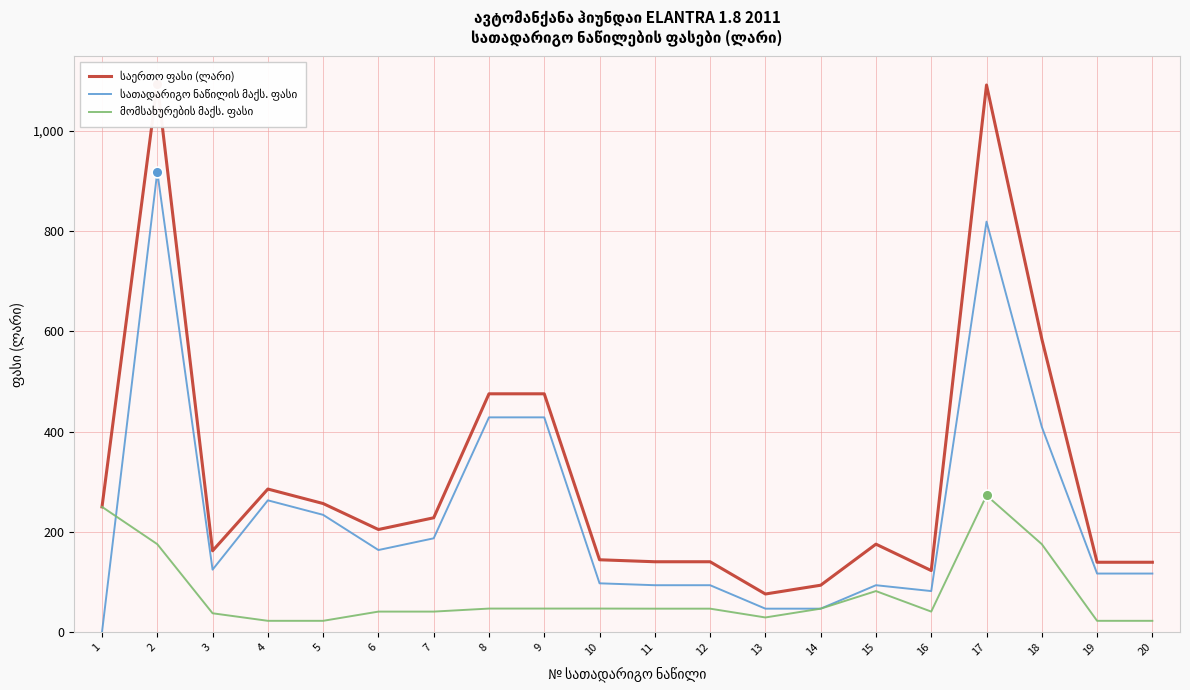

Which series contains the highest Y value?

საერთო ფასი (ლარი)